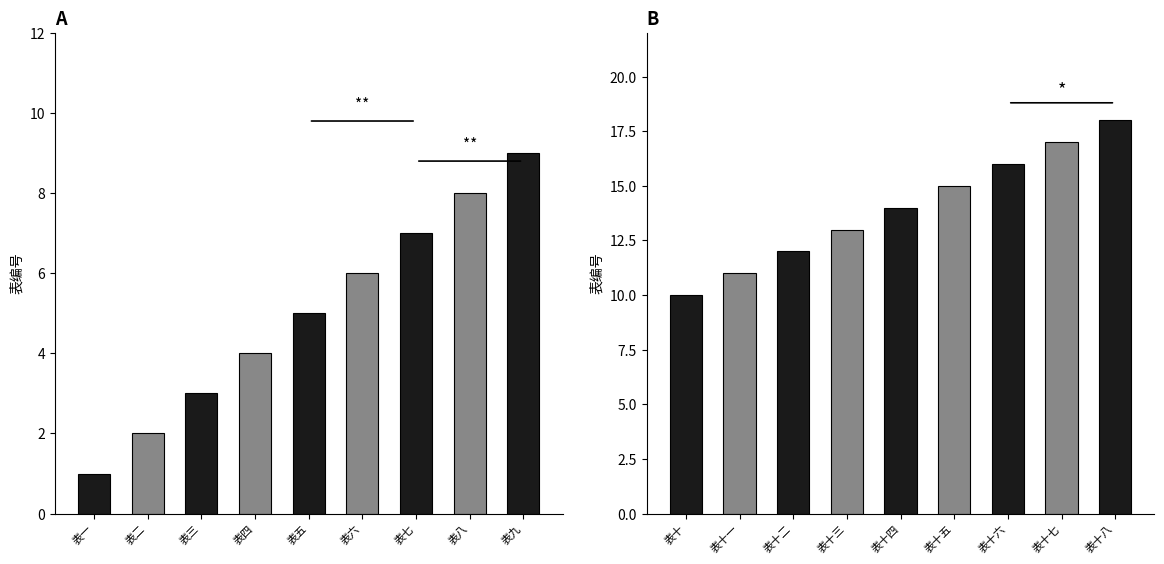

The 表编号 (1-9) series shows 1 at 表三. True or false?

False